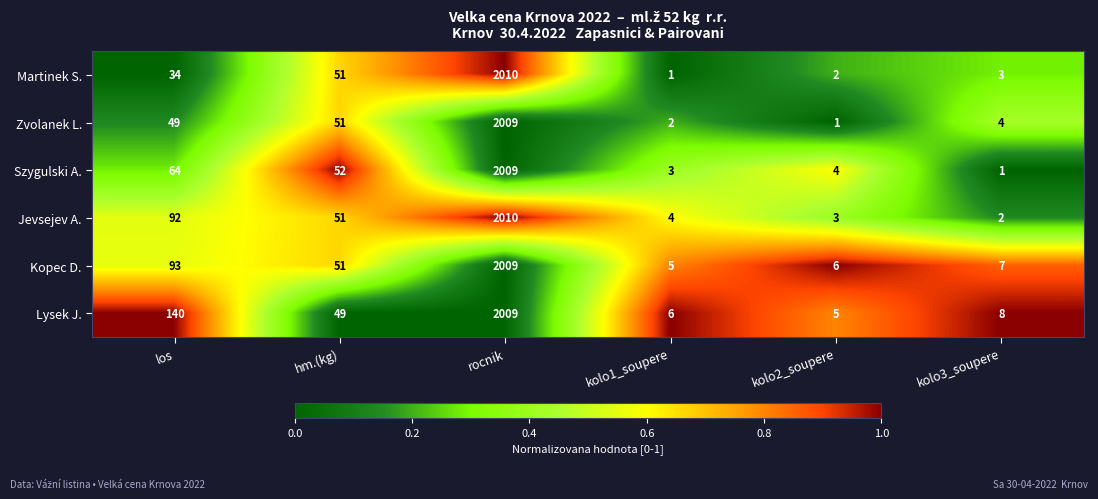

What is the sum of all Zvolanek L. values?

2116